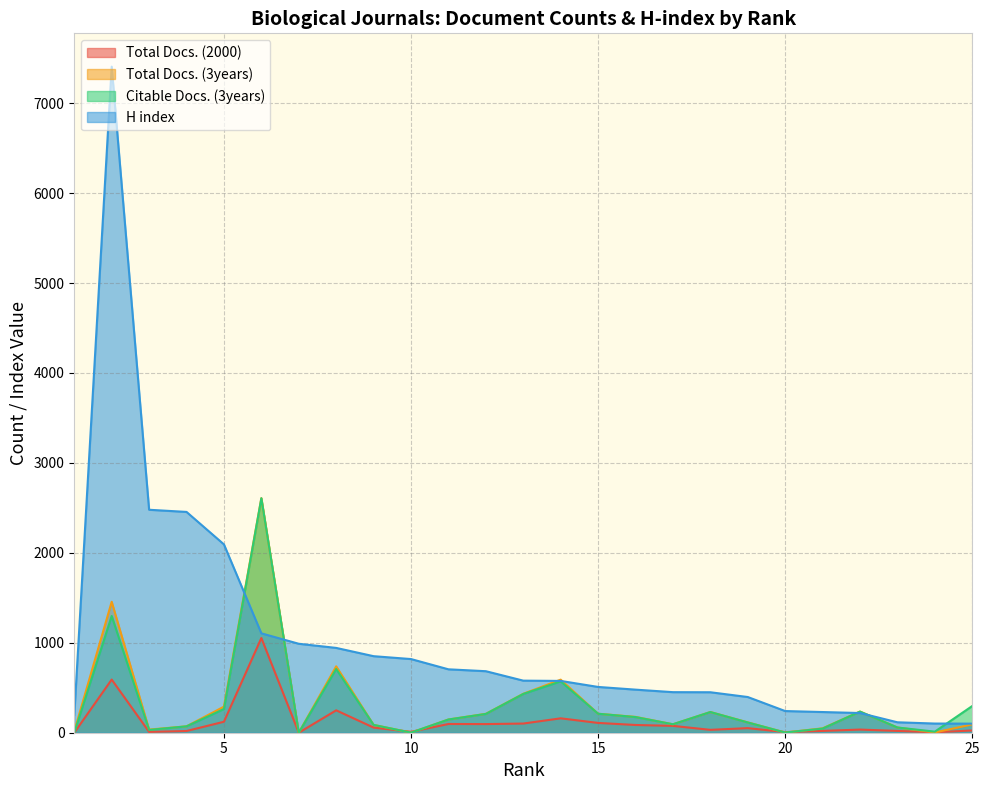

True or false: Total Docs. (3years) has more than 2 interior local peaks.

True